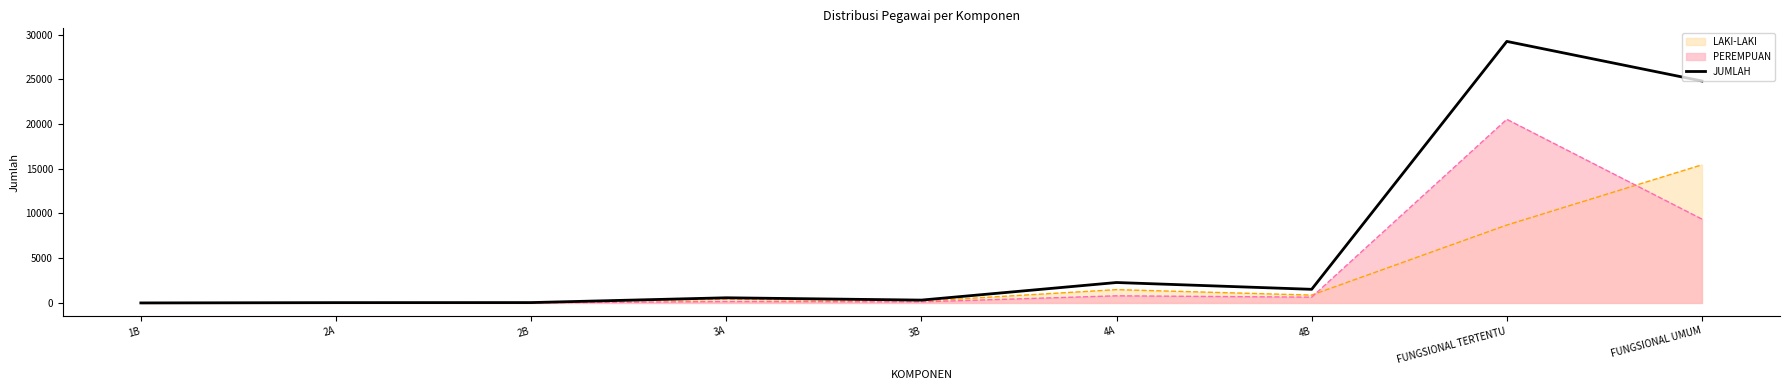

What is the value of the 5th point from the left?

317